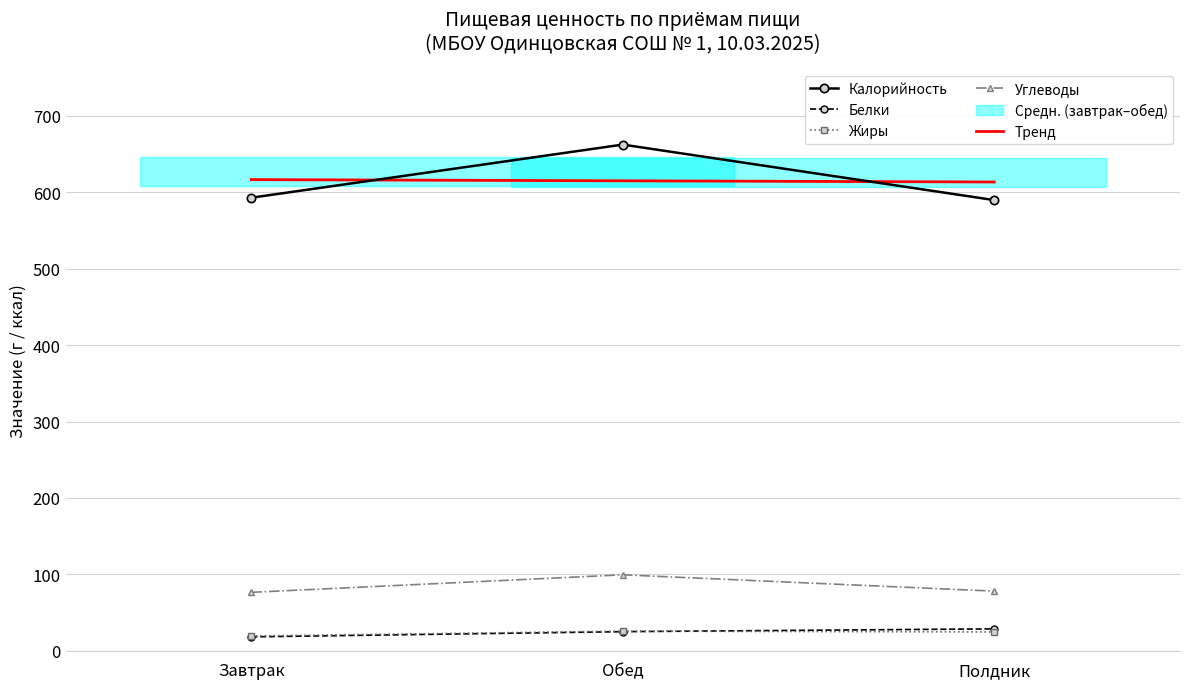

The value of Белки at Полдник is 51.0. True or false?

False